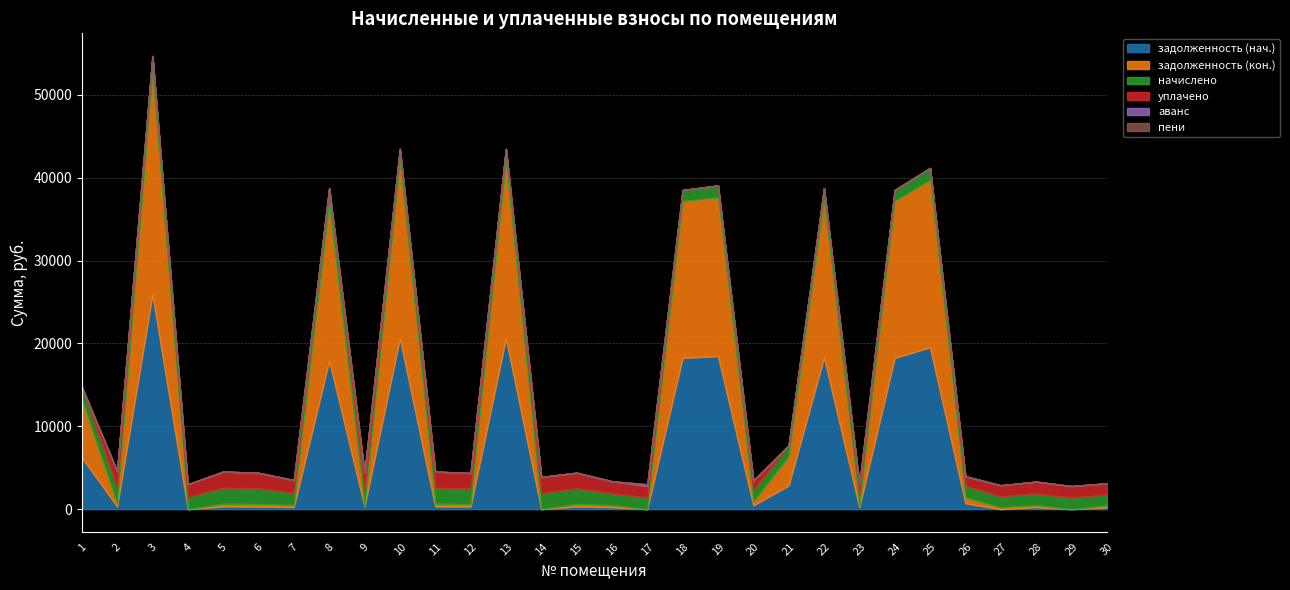

What is the sum of all начислено values?

47455.1